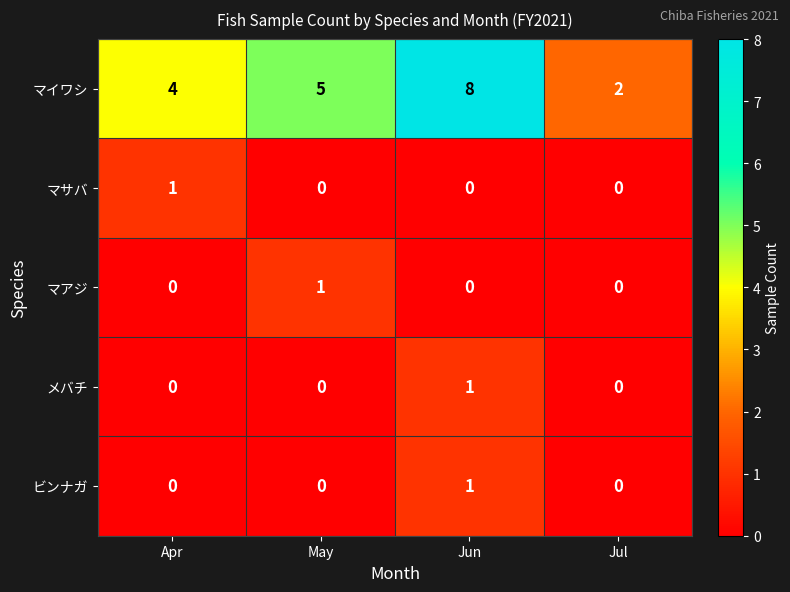

What is the difference between the second highest and minimum values in the マイワシ series?

3